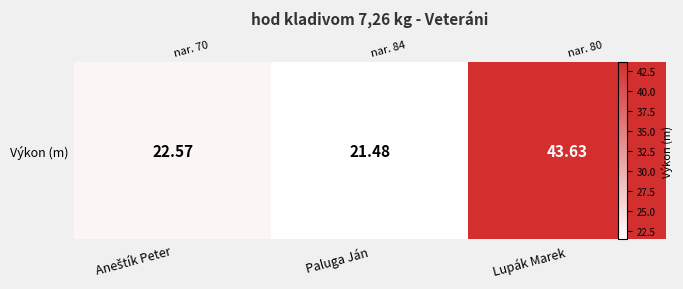

Reading left to right, transcribe all the data shown in this chart.

22.6	21.5	43.6